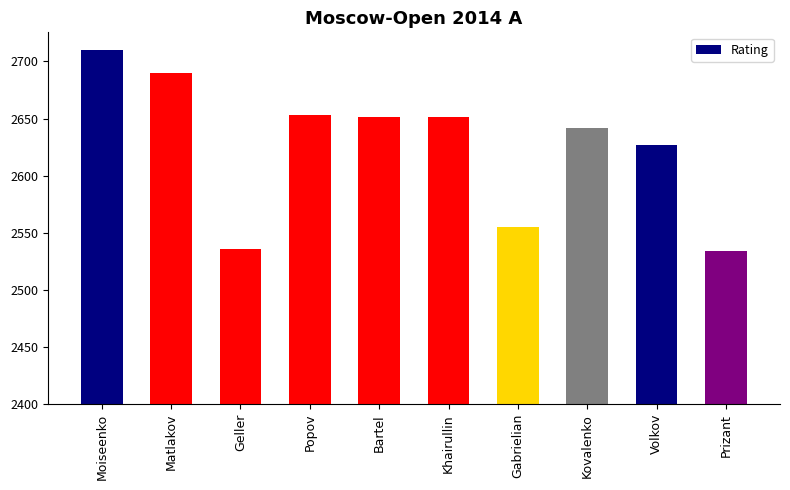

What is the difference between the values at Khairullin and Kovalenko?

9